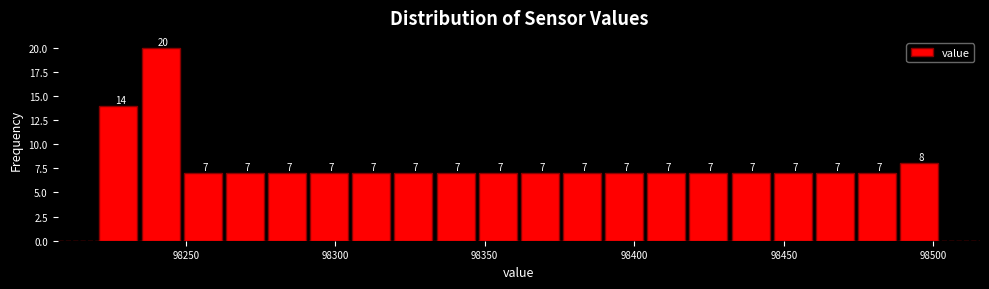

Read against the x-axis, roughly where is the centre of the tallest bar?

98240